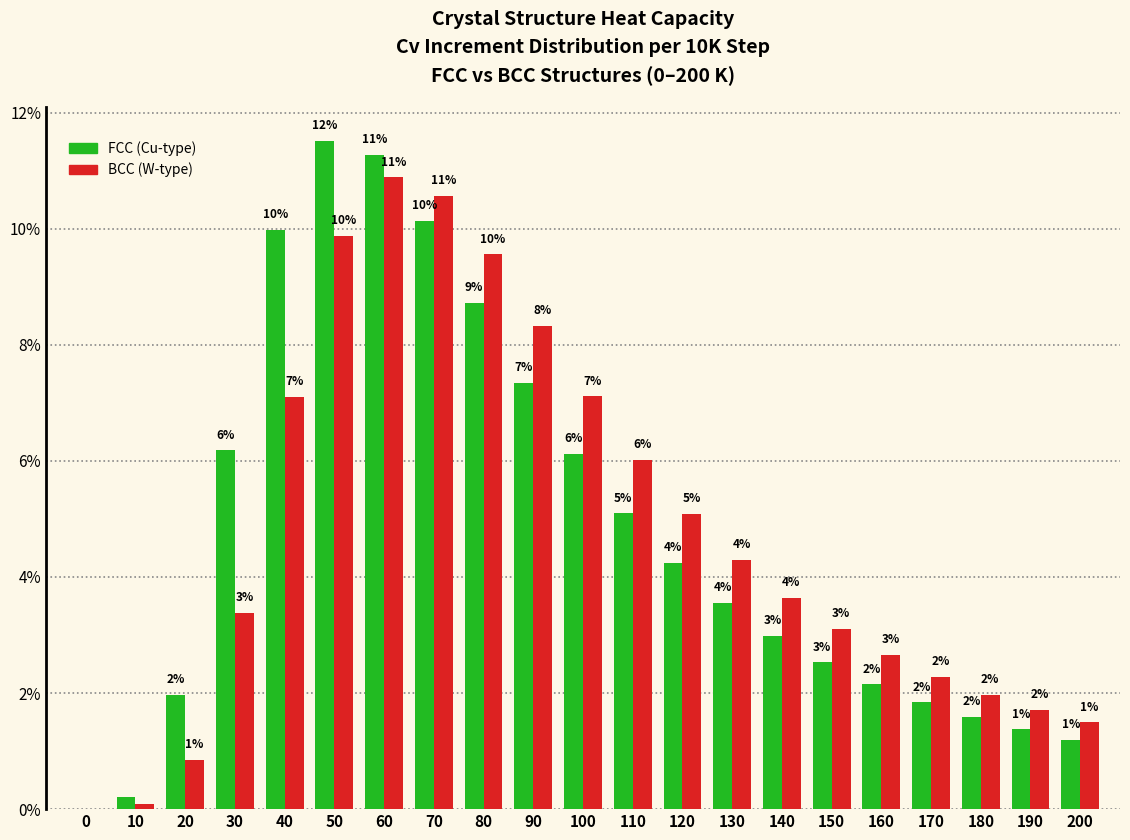

What is the greatest value displayed?

11.5